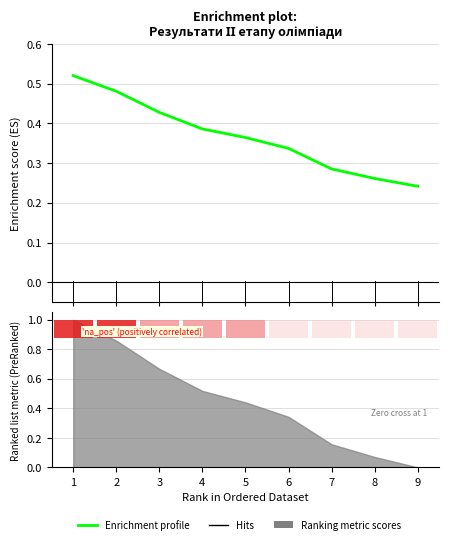

Reading right to left, extract all data points from this chart.

9=0.2	8=0.3	7=0.3	6=0.3	5=0.4	4=0.4	3=0.4	2=0.5	1=0.5